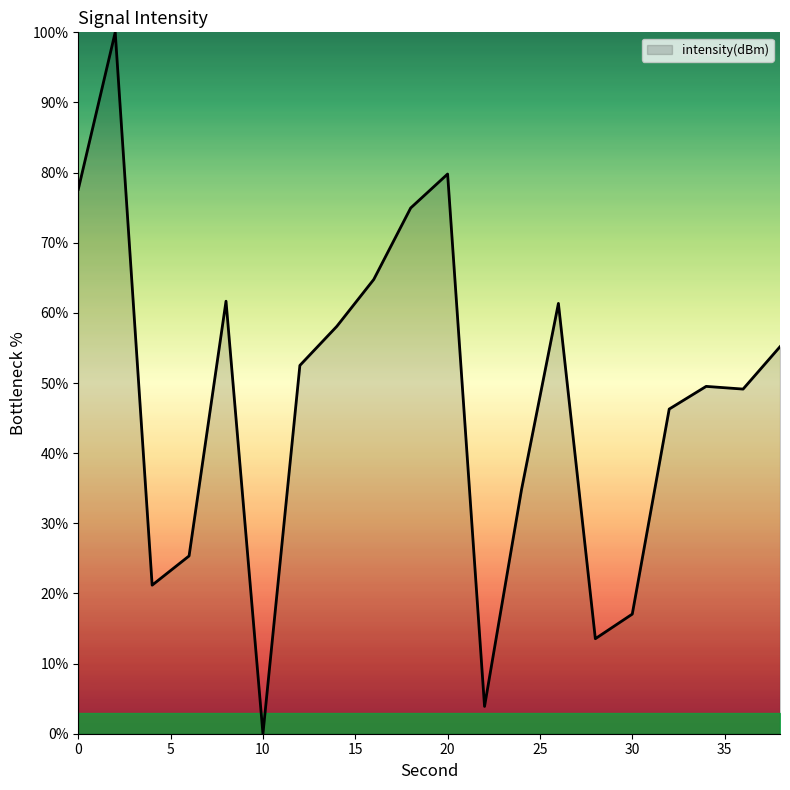

What is the difference between the maximum and minimum values?

100.0